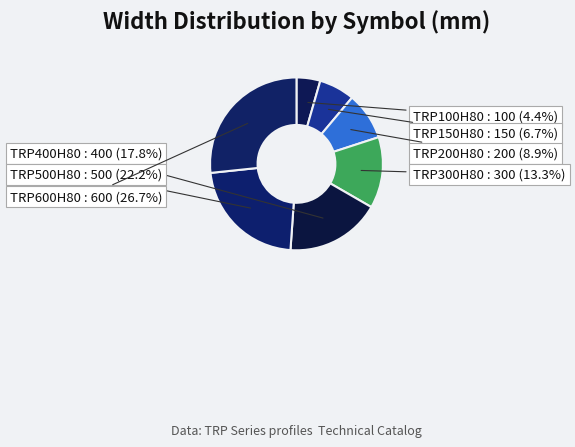

To the nearest percent, what is the average slice percentage?

14%